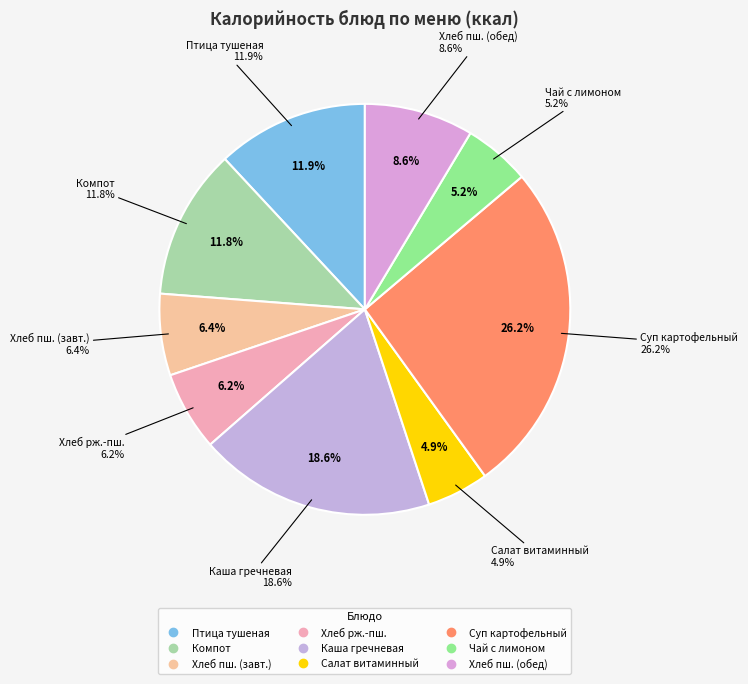

What is the ratio of the value at Суп картофельный с бобовыми to the value at Хлеб ржано-пшеничный?

4.2